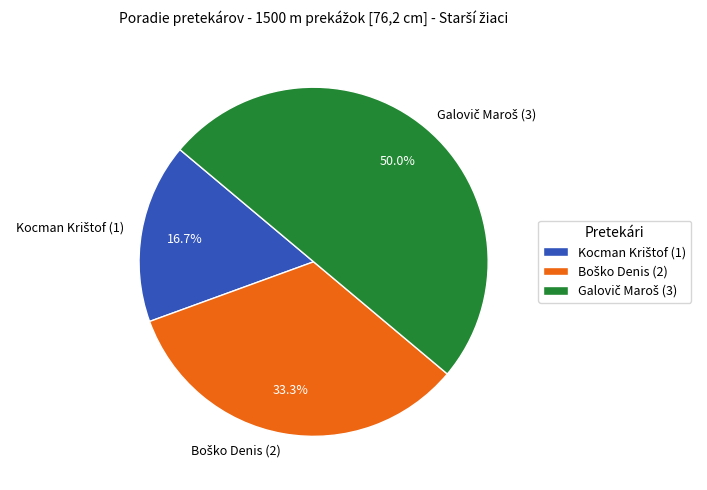

Does Galovič Maroš account for over 50% of the chart?

No